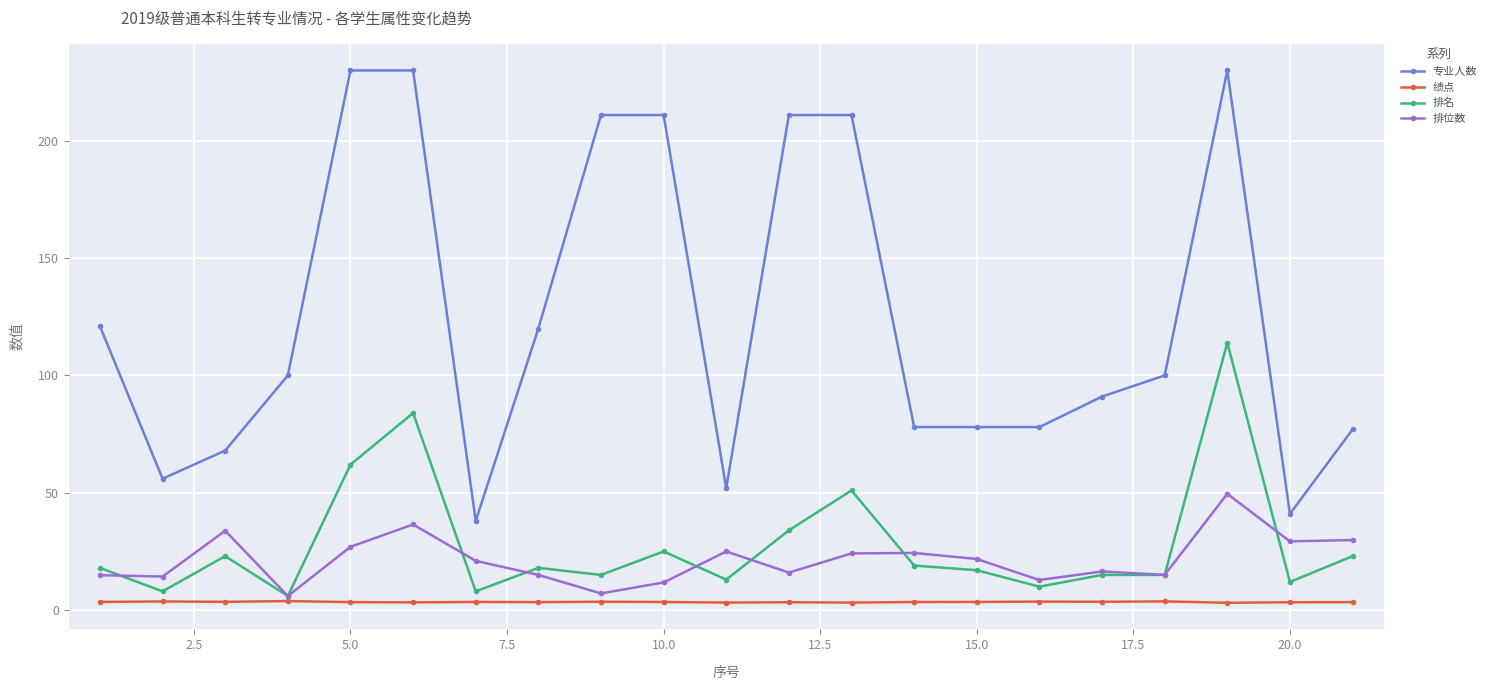

Which series has the widest spread of values?

专业人数